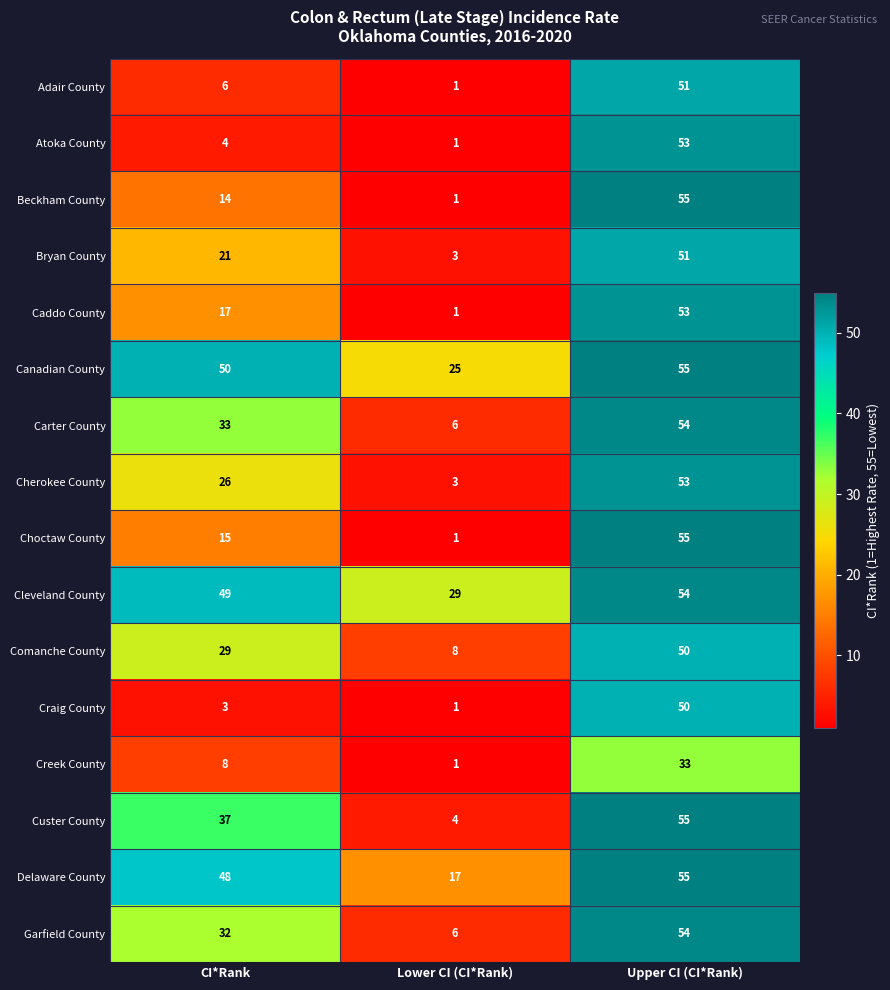

Which series has the largest total across all categories?

Cleveland County